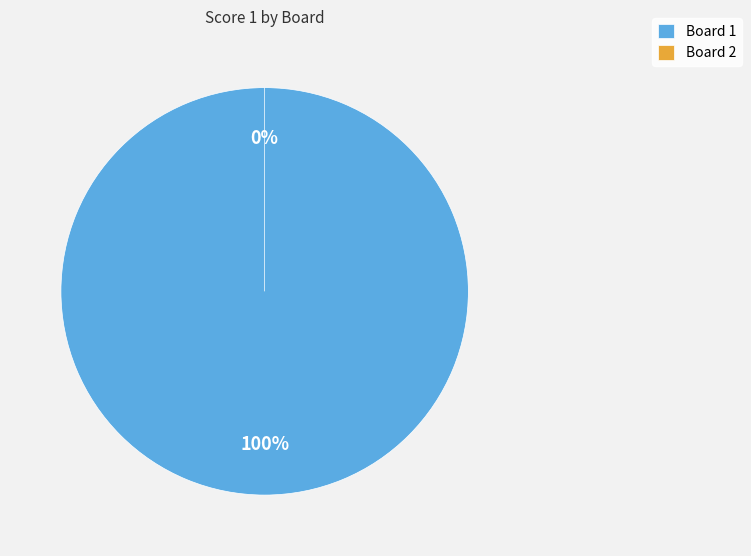

Is it true that 1 is 100% of the pie?

True